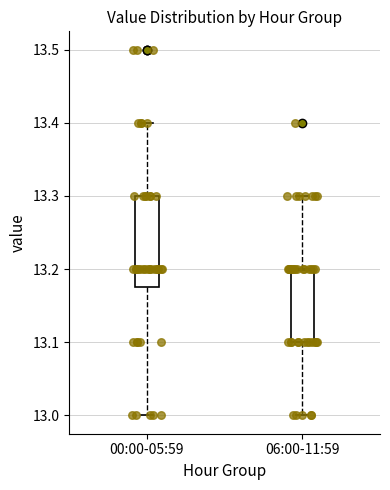

Which box is the tallest, from its lower edge to its upper edge?

00:00-05:59